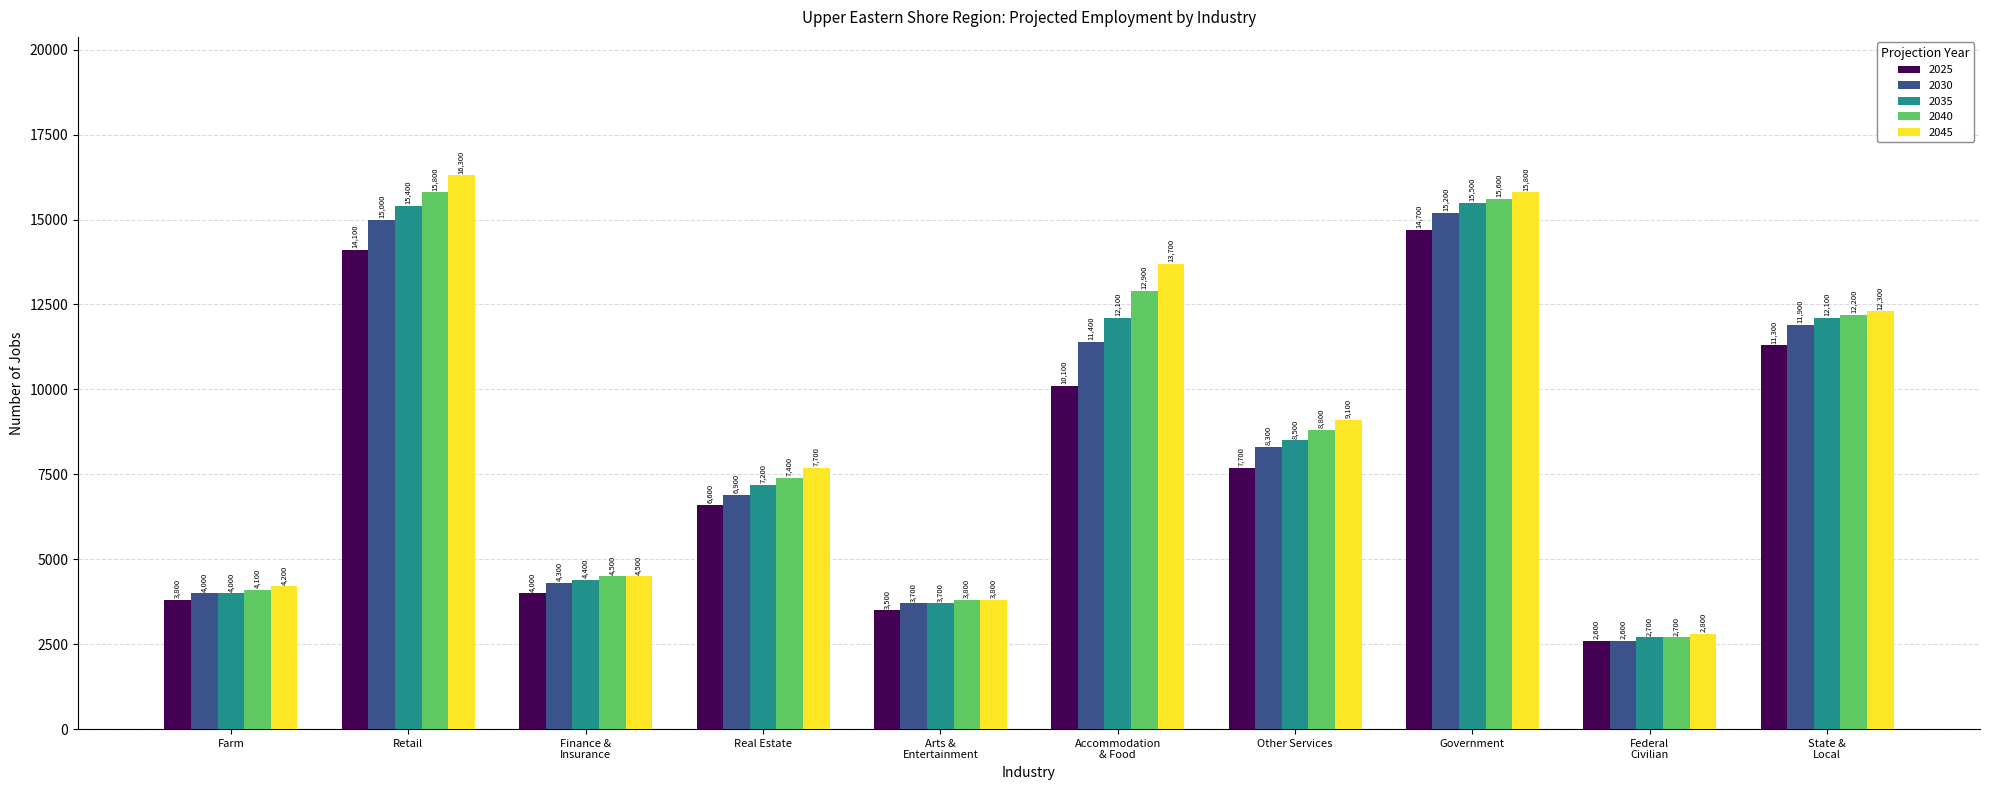

What is the label of the 4th bar from the right?

Other Services